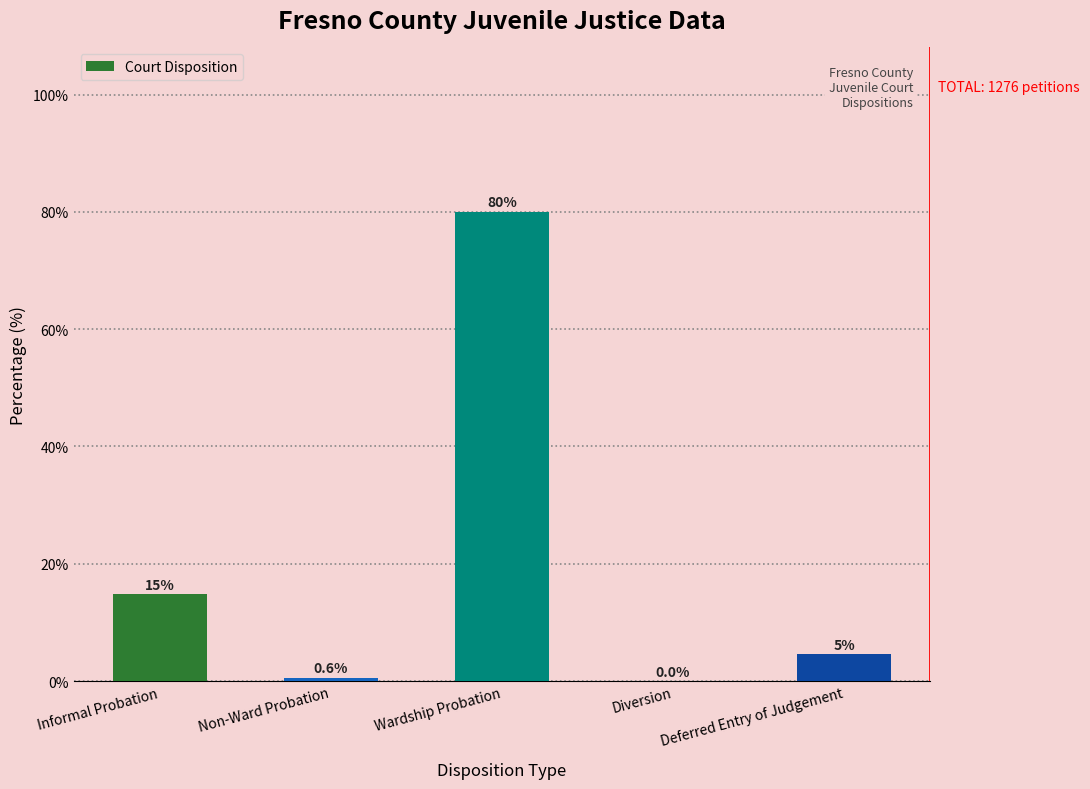

The value at Wardship Probation is 30.7. True or false?

False